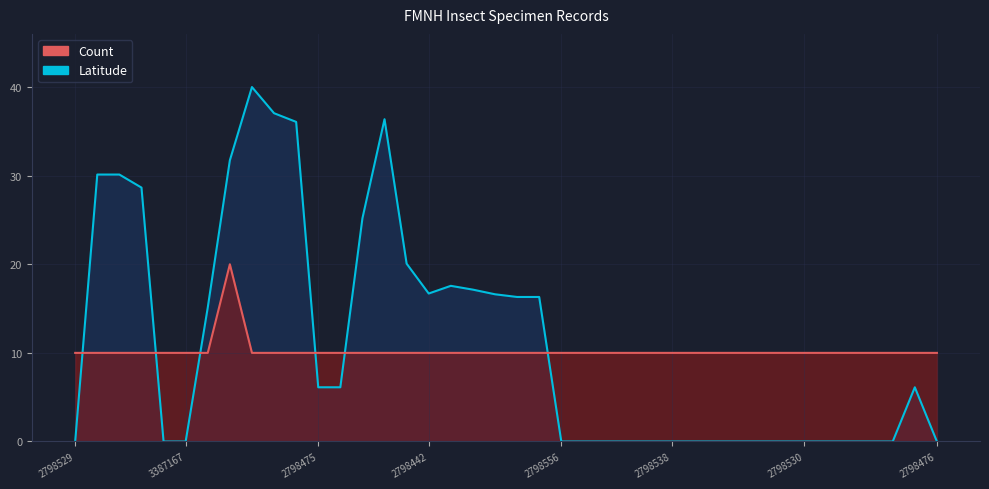

Which series changed the most between 11 and 31?

Latitude